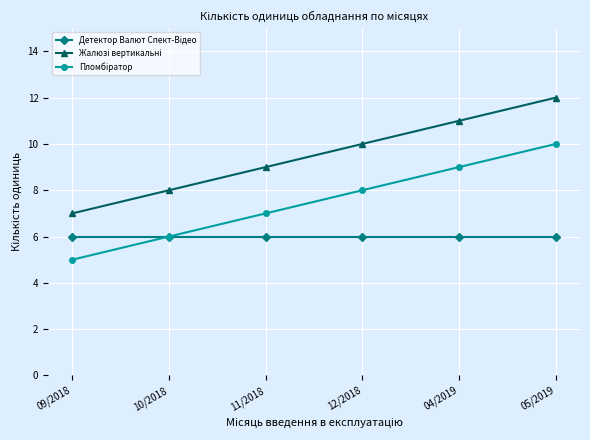

At which category is the sum across all series the highest?

05/2019